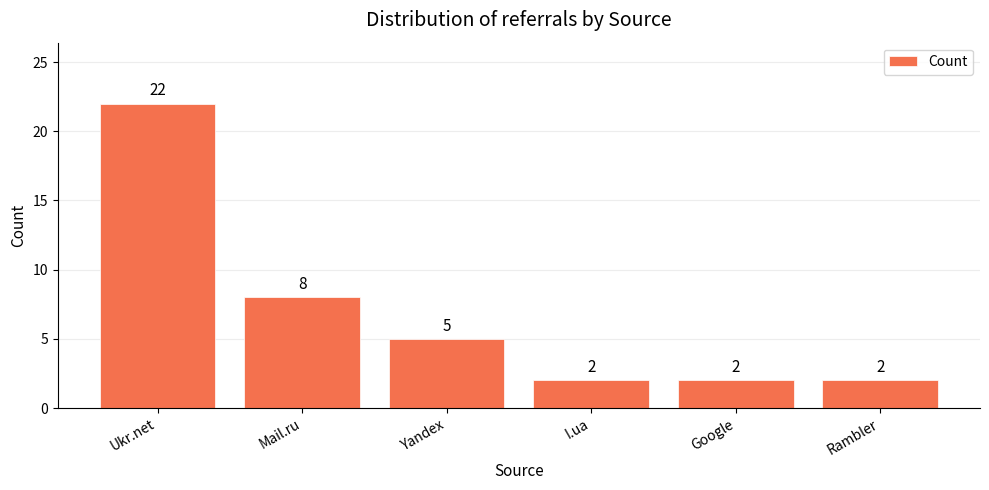

The value at Ukr.net is 32. True or false?

False